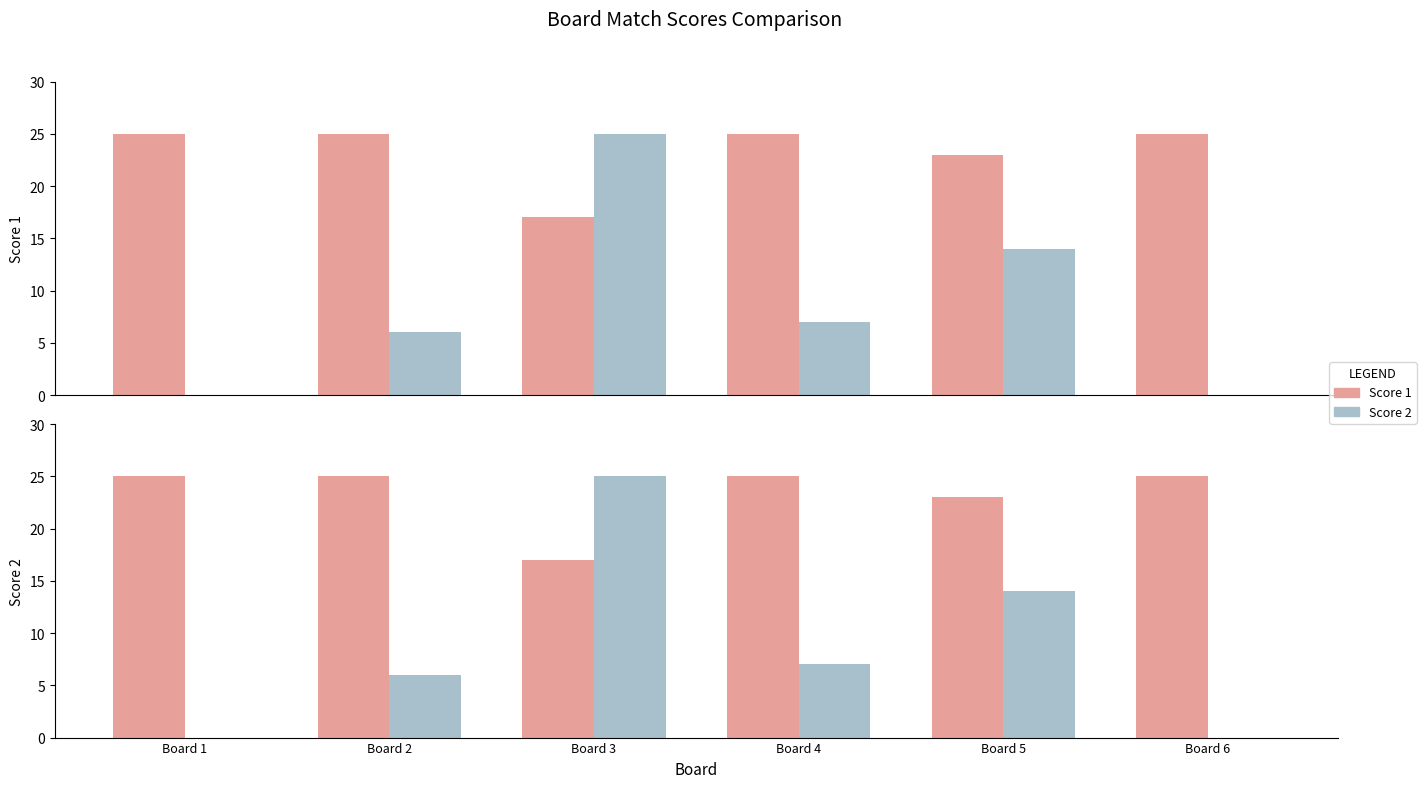

Which series has the largest total across all categories?

Score 1